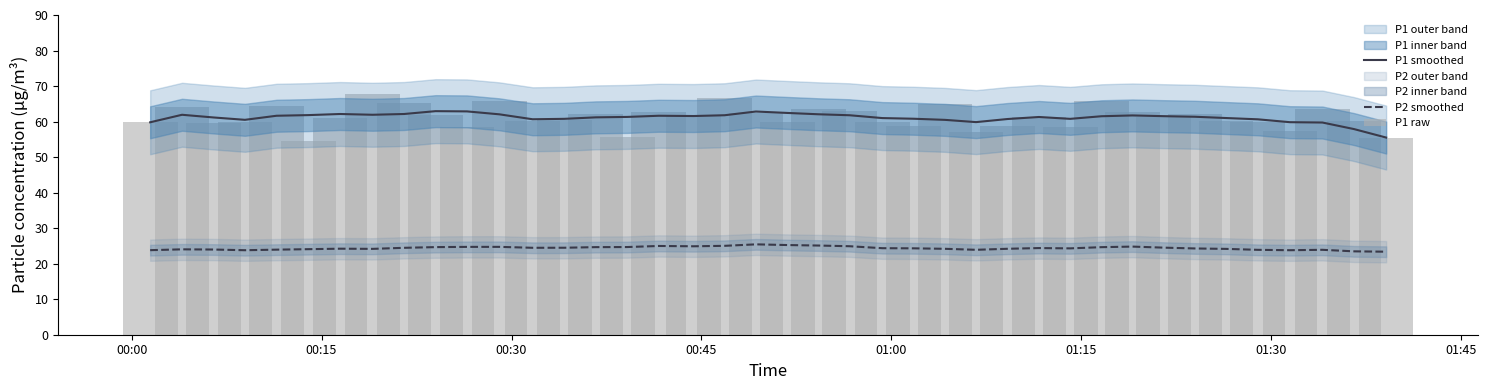

What is the value of the P1 smoothed bar at the 15th from the left?

61.2